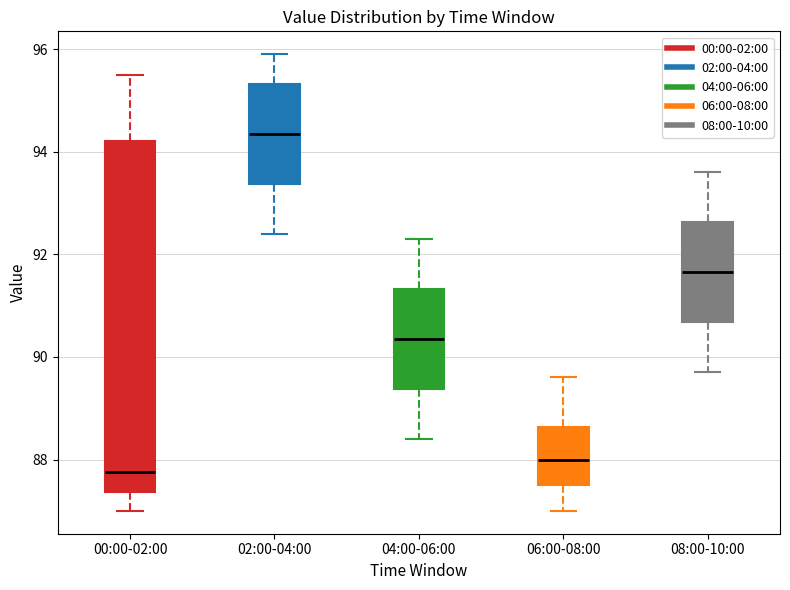

Which box is the tallest, from its lower edge to its upper edge?

00:00-02:00